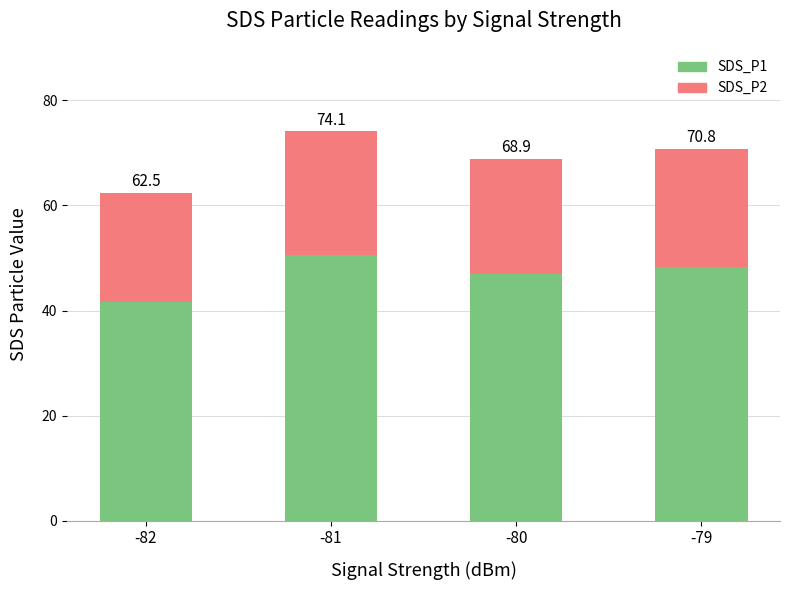

At which label does SDS_P2 first exceed 22?

-81